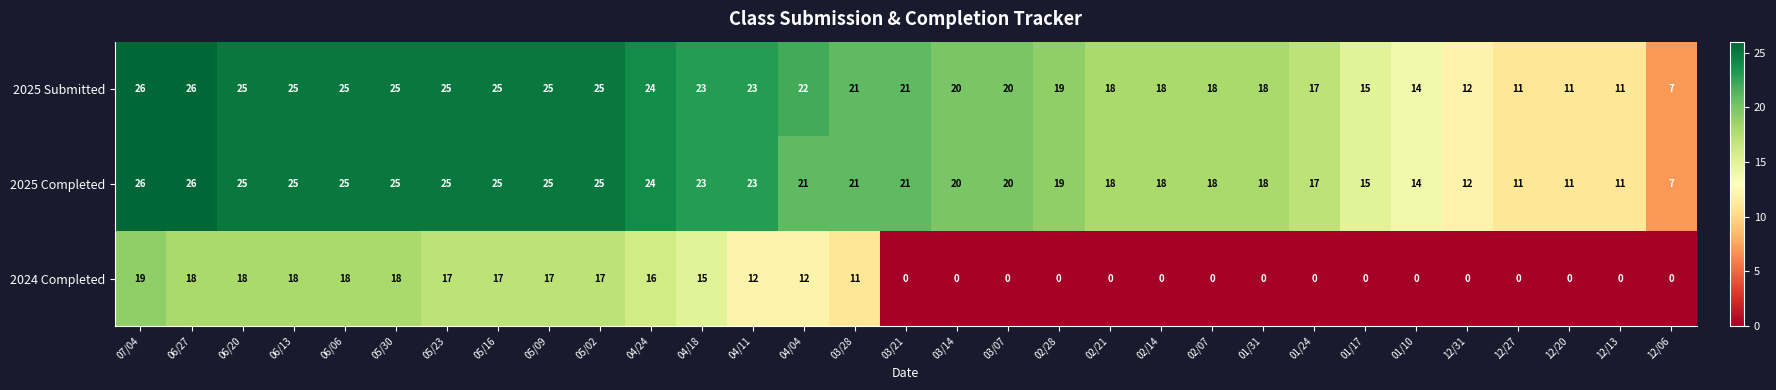

Where is 2024 Completed nearest to the value 9?

03/28